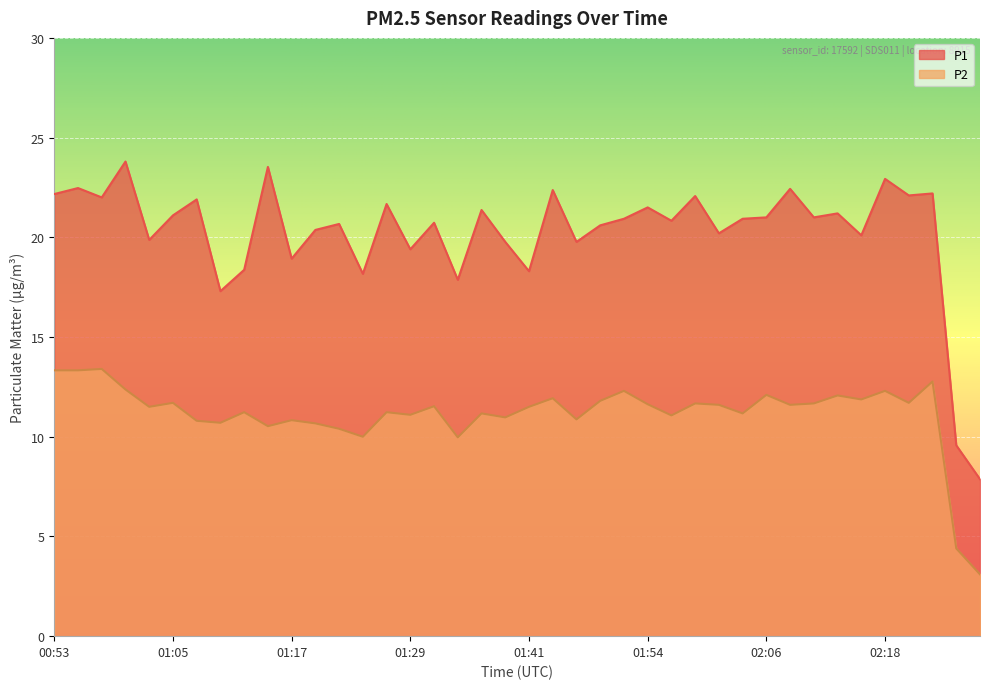

True or false: P1 and P2 cross at least once.

False